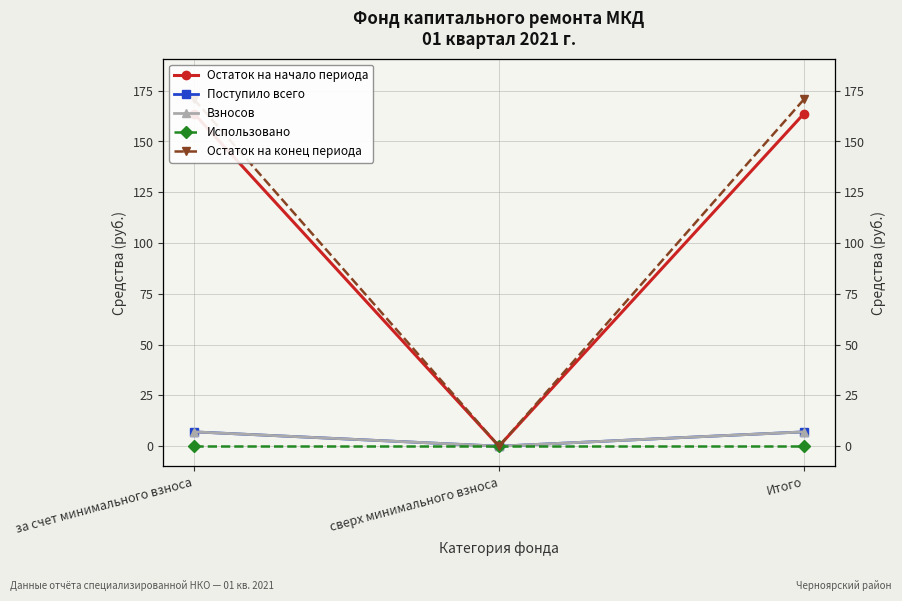

Which category has the lowest value in the Остаток на конец периода series?

сверх минимального взноса